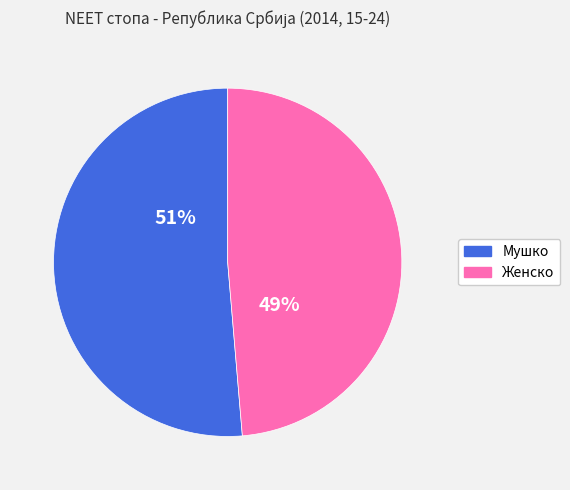

Do Мушко and Женско together represent more than half of the pie?

Yes